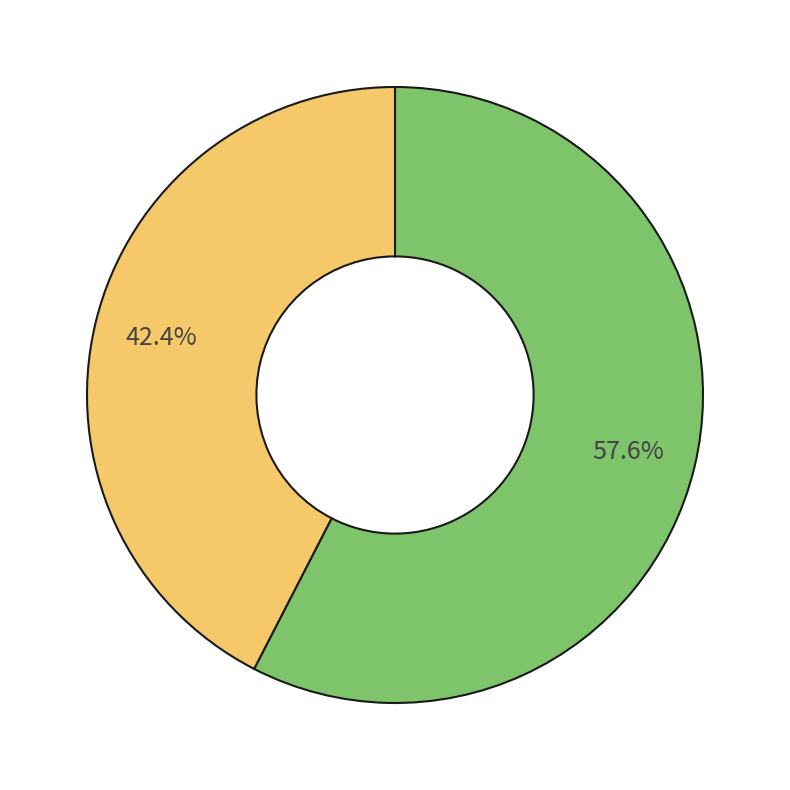

Is there any slice that represents more than half of the pie?

Yes